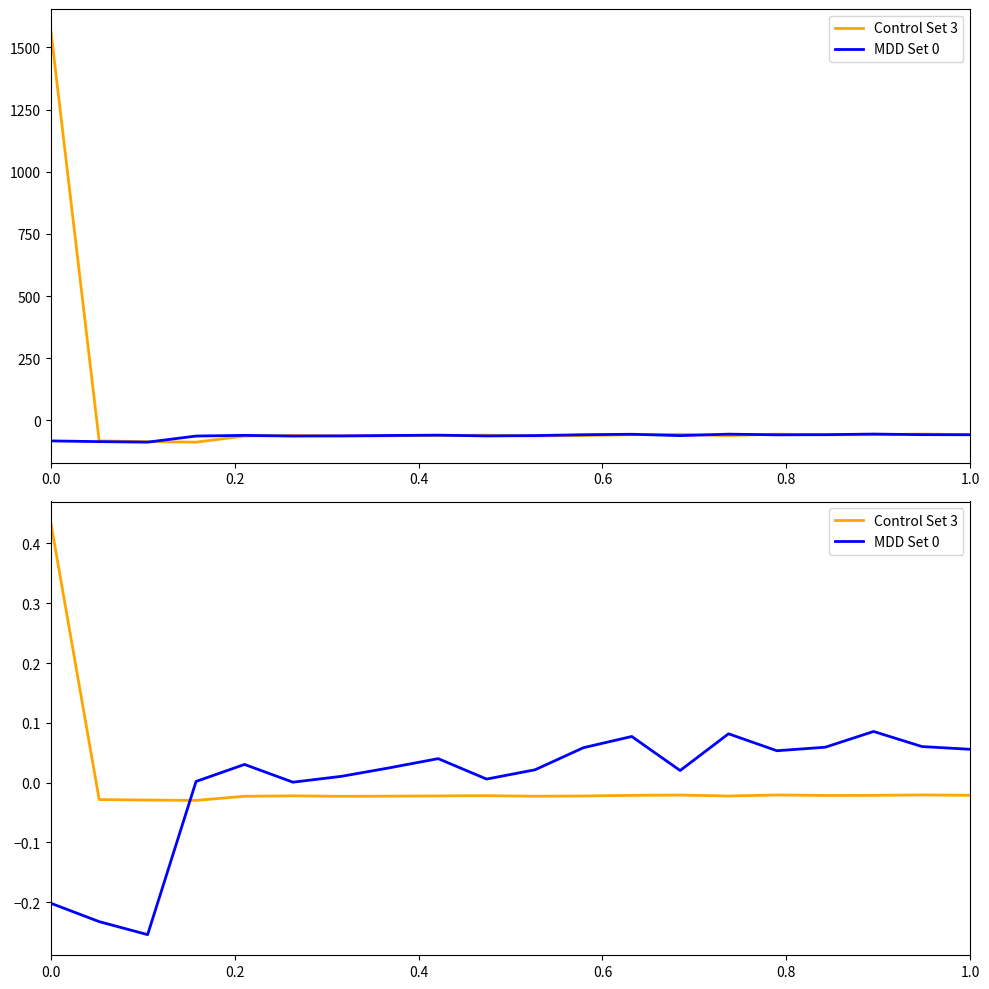

In MDD Set 0, how many points are lower than both neighbors (excluding endpoints)?

5